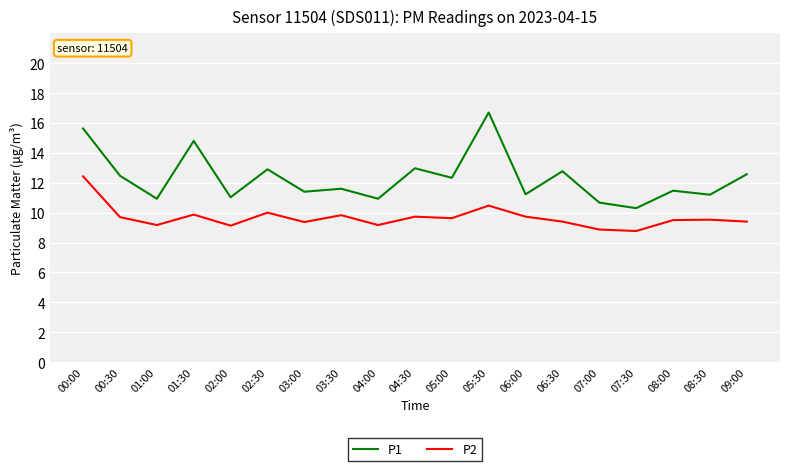

What is the smallest value displayed?

8.8